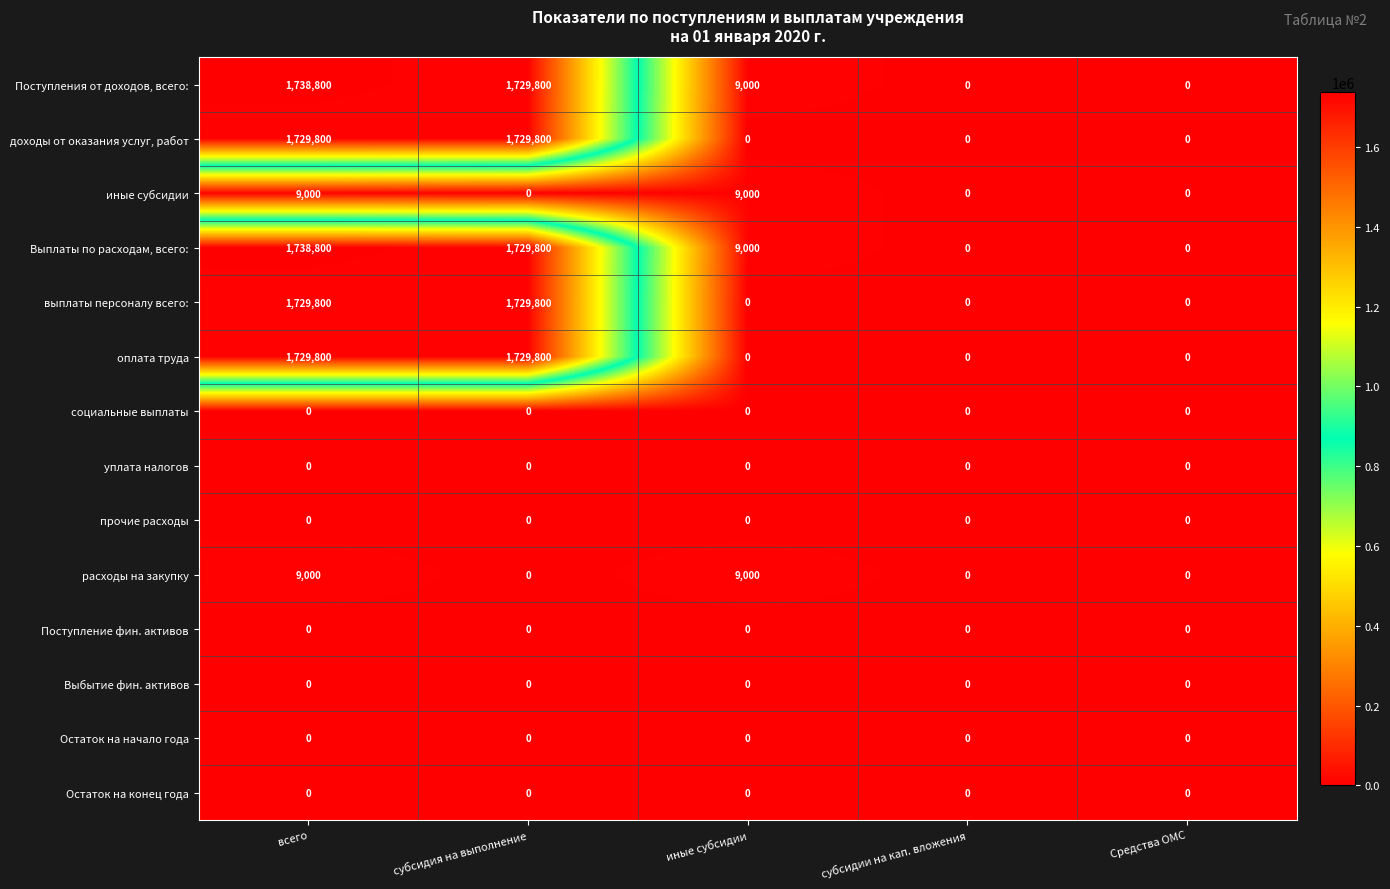

What is the sum of all выплаты персоналу всего: values?

3459600